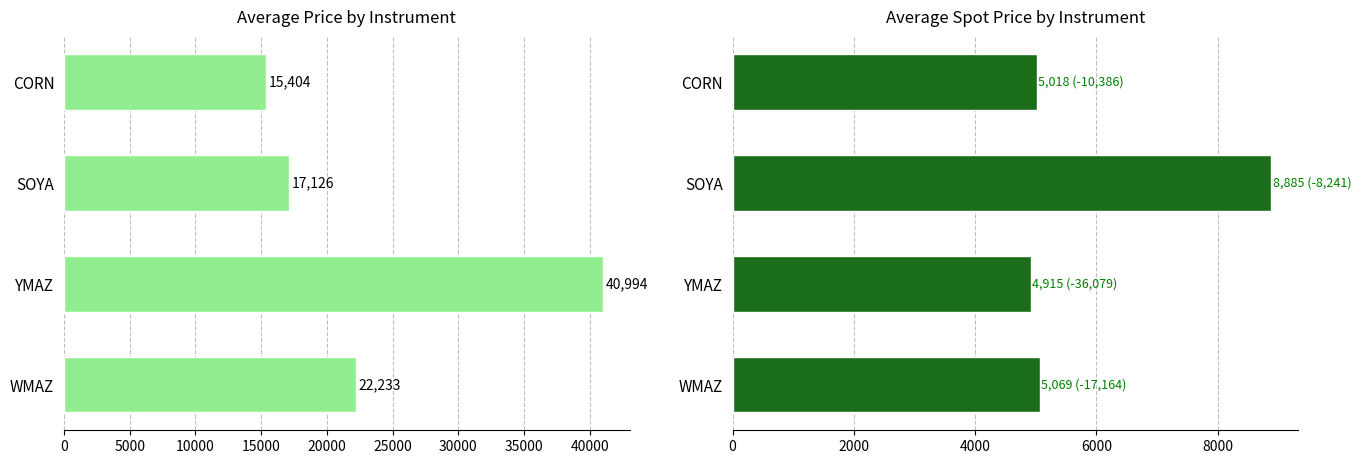

What is the smallest value displayed?

4915